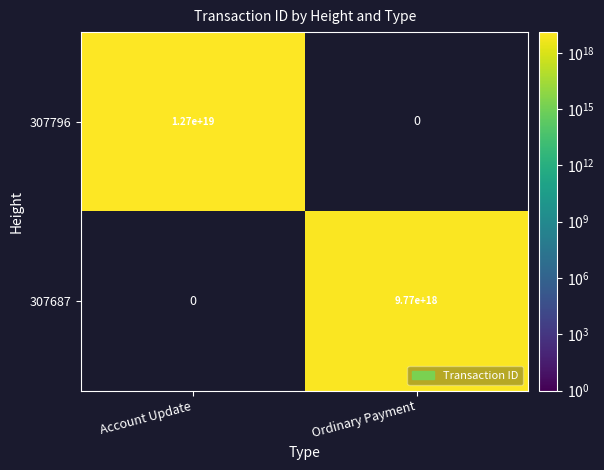

Is it true that 307687 equals 16700038865209315328 at Ordinary Payment?

False